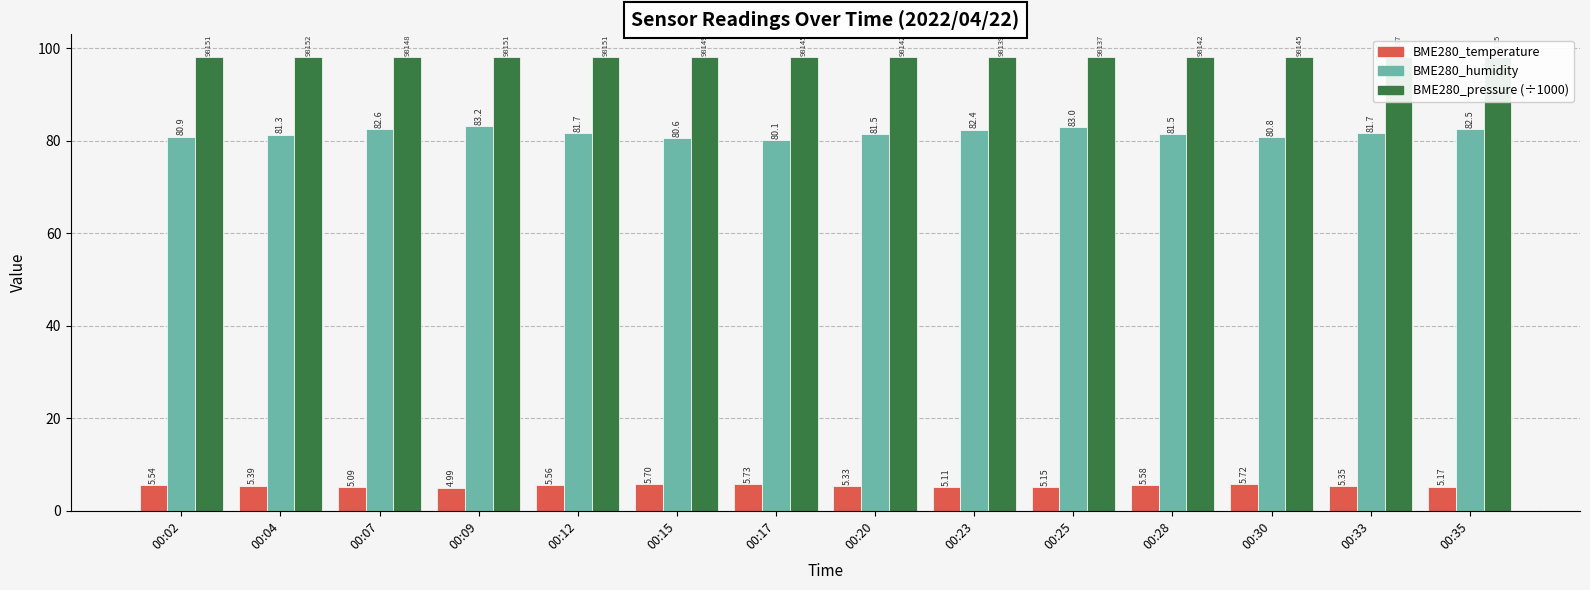

Which series has the largest total across all categories?

BME280_pressure (÷1000)